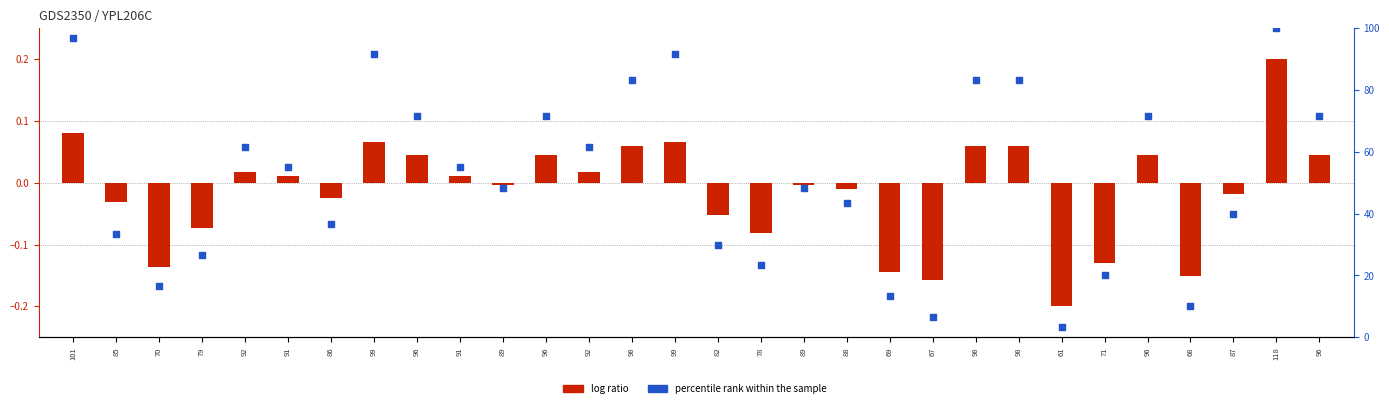

What are all the series names shown in the legend?

log ratio, percentile rank within the sample